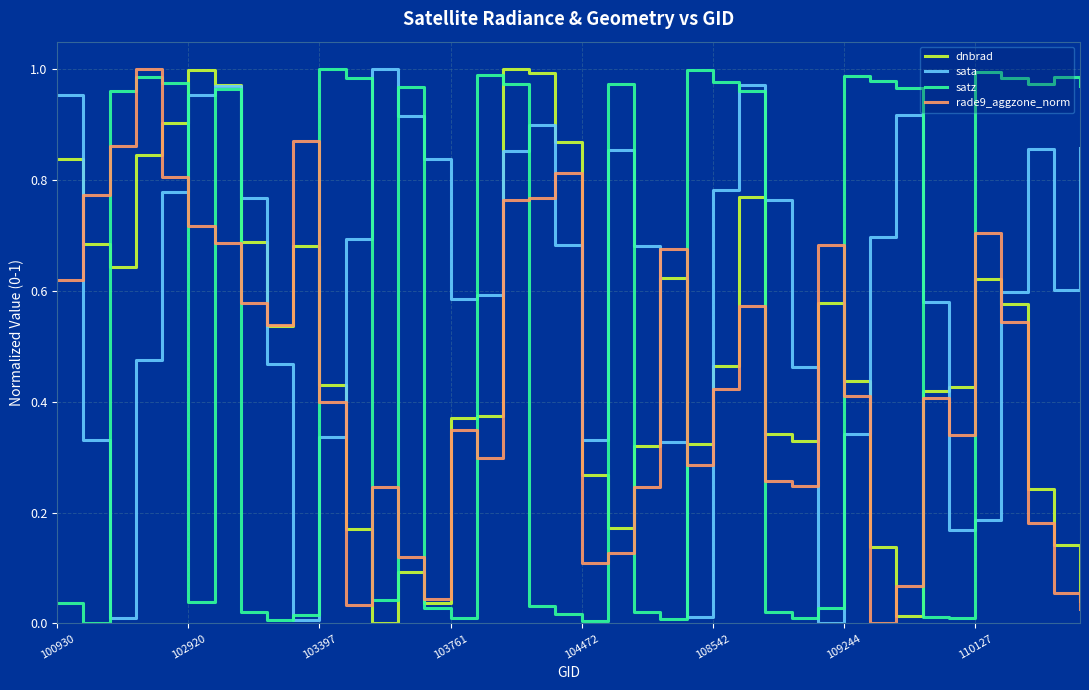

Which series has the largest total across all categories?

sata